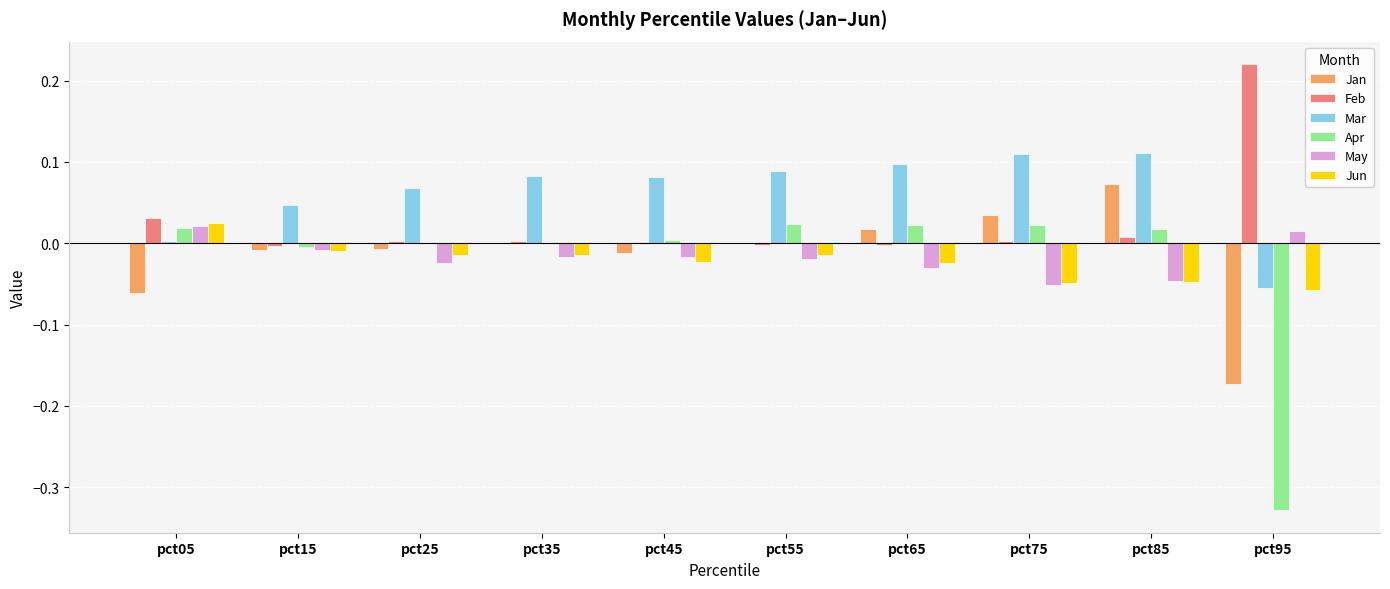

At which label does Jun reach its peak?

pct05